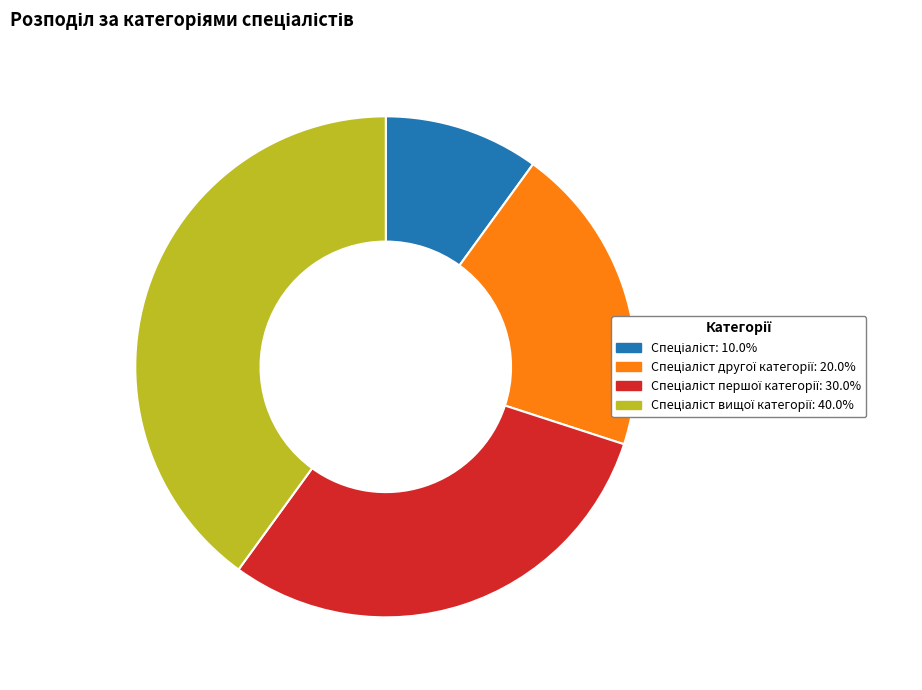

Does any single category account for the majority?

No